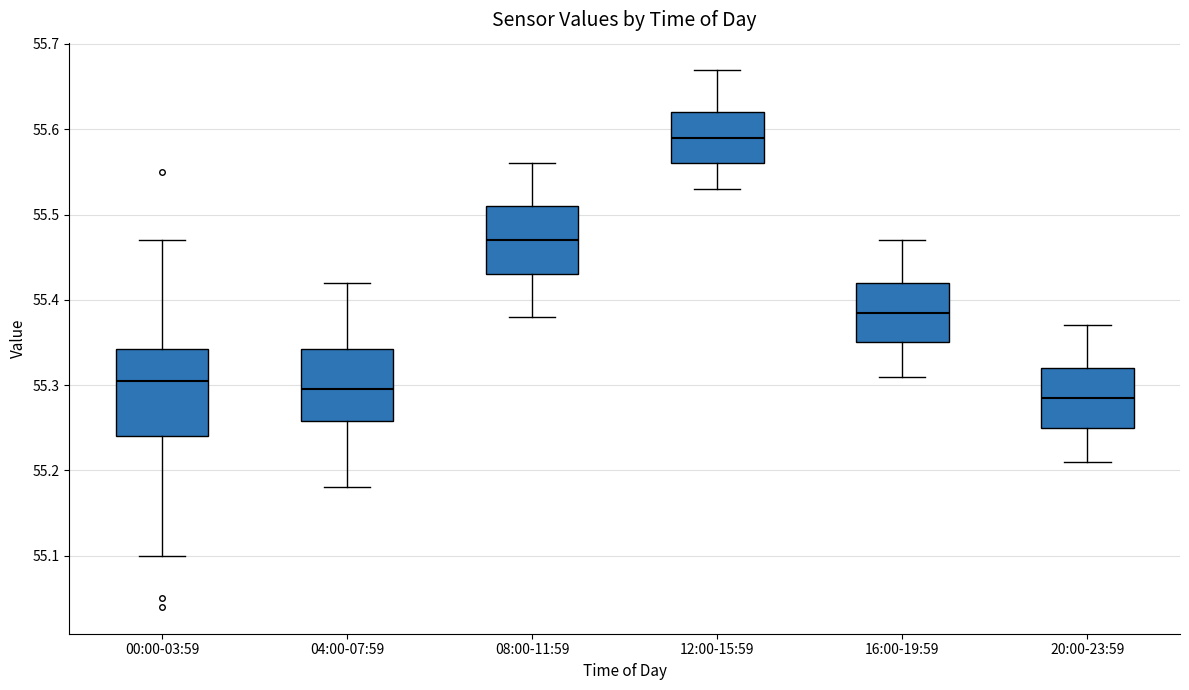

Reading left to right, read every box against the y-axis: the position of its median line, the range the box covers, and the ends of its whiskers. The values are not printed on the chart, so give them approximately, as read against the axis.

00:00-03:59: median 55.31, box 55.24 to 55.34, whiskers 55.10 to 55.47
04:00-07:59: median 55.30, box 55.26 to 55.34, whiskers 55.18 to 55.42
08:00-11:59: median 55.47, box 55.43 to 55.51, whiskers 55.38 to 55.56
12:00-15:59: median 55.59, box 55.56 to 55.62, whiskers 55.53 to 55.67
16:00-19:59: median 55.39, box 55.35 to 55.42, whiskers 55.31 to 55.47
20:00-23:59: median 55.29, box 55.25 to 55.32, whiskers 55.21 to 55.37